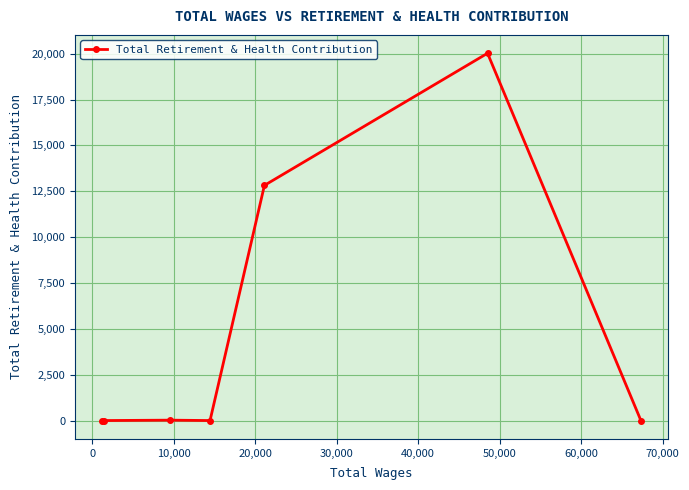

How many values exceed 0?

3